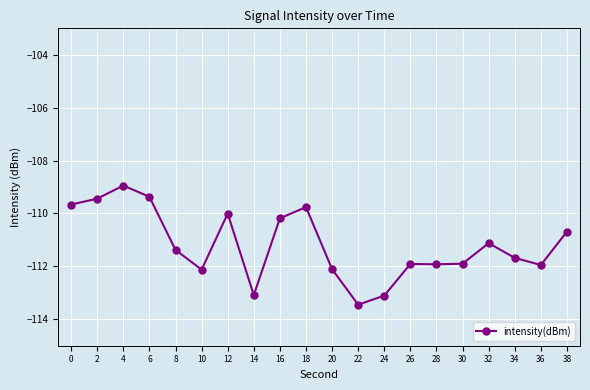

Where is the first local minimum?

10